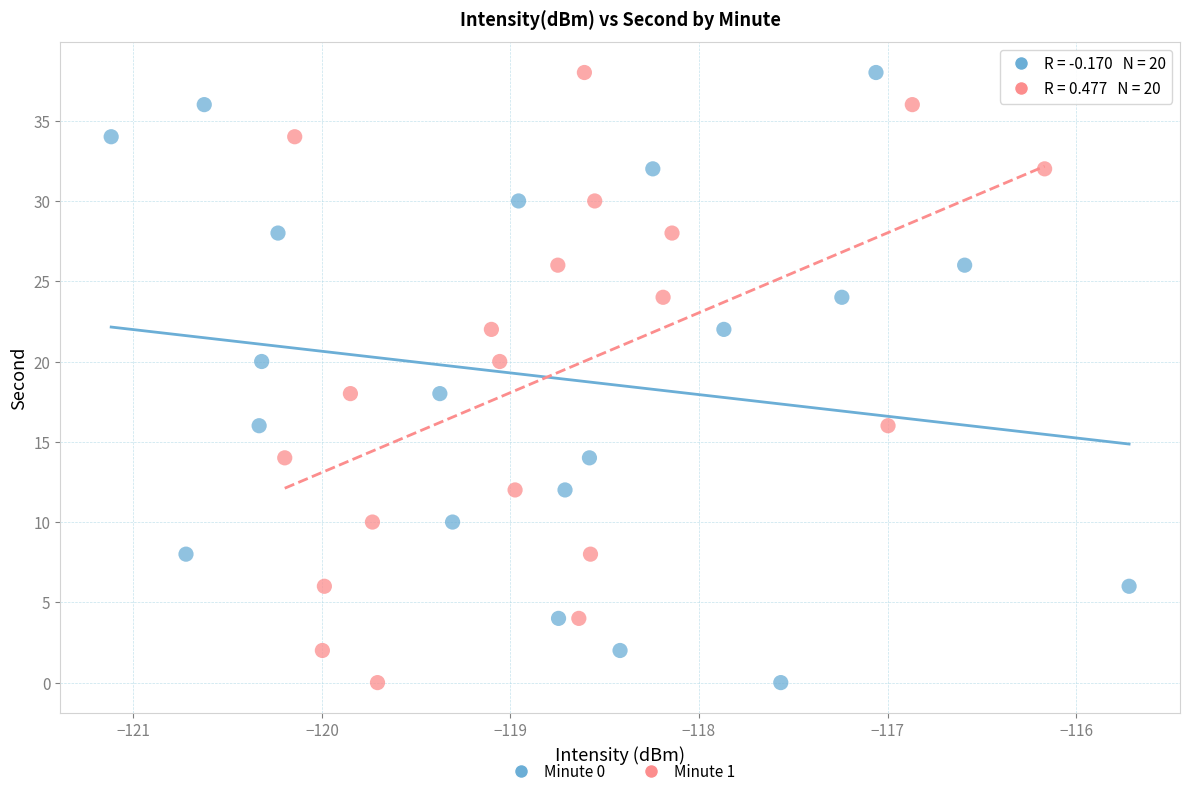

What are all the series names shown in the legend?

Minute 0, Minute 1